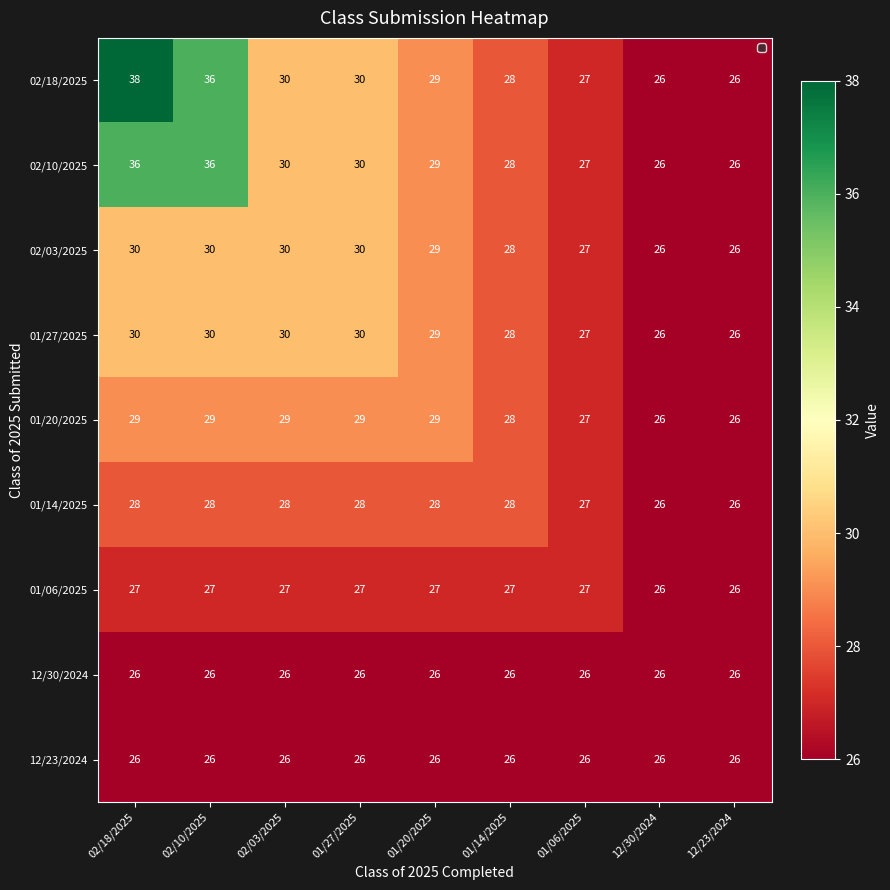

What is the average value of the 01/27/2025 series?

28